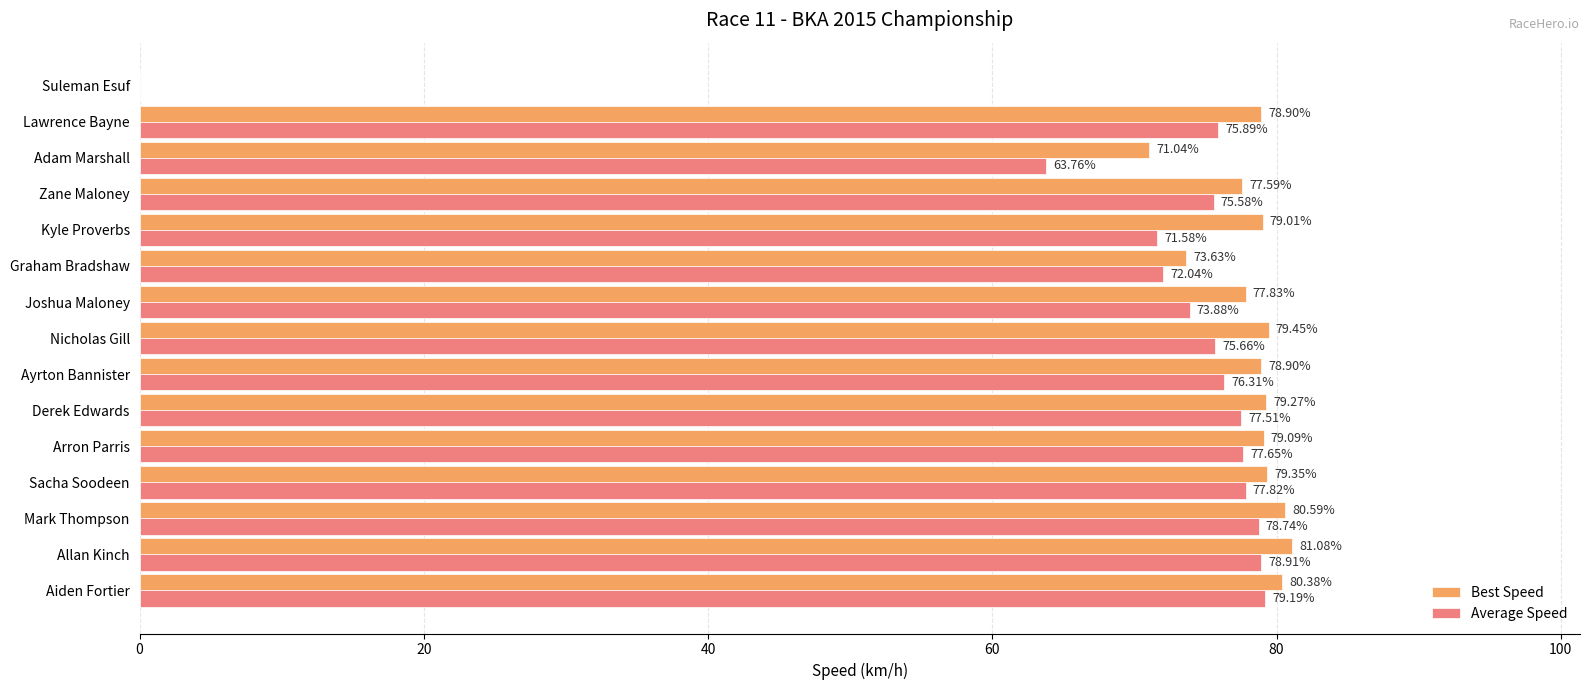

What is the total value across all series at Graham Bradshaw?

145.7